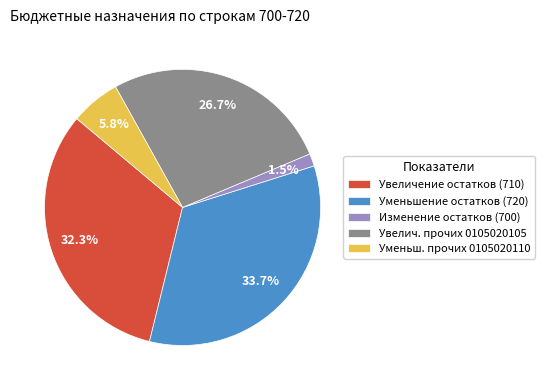

Is there a majority slice in this chart?

No